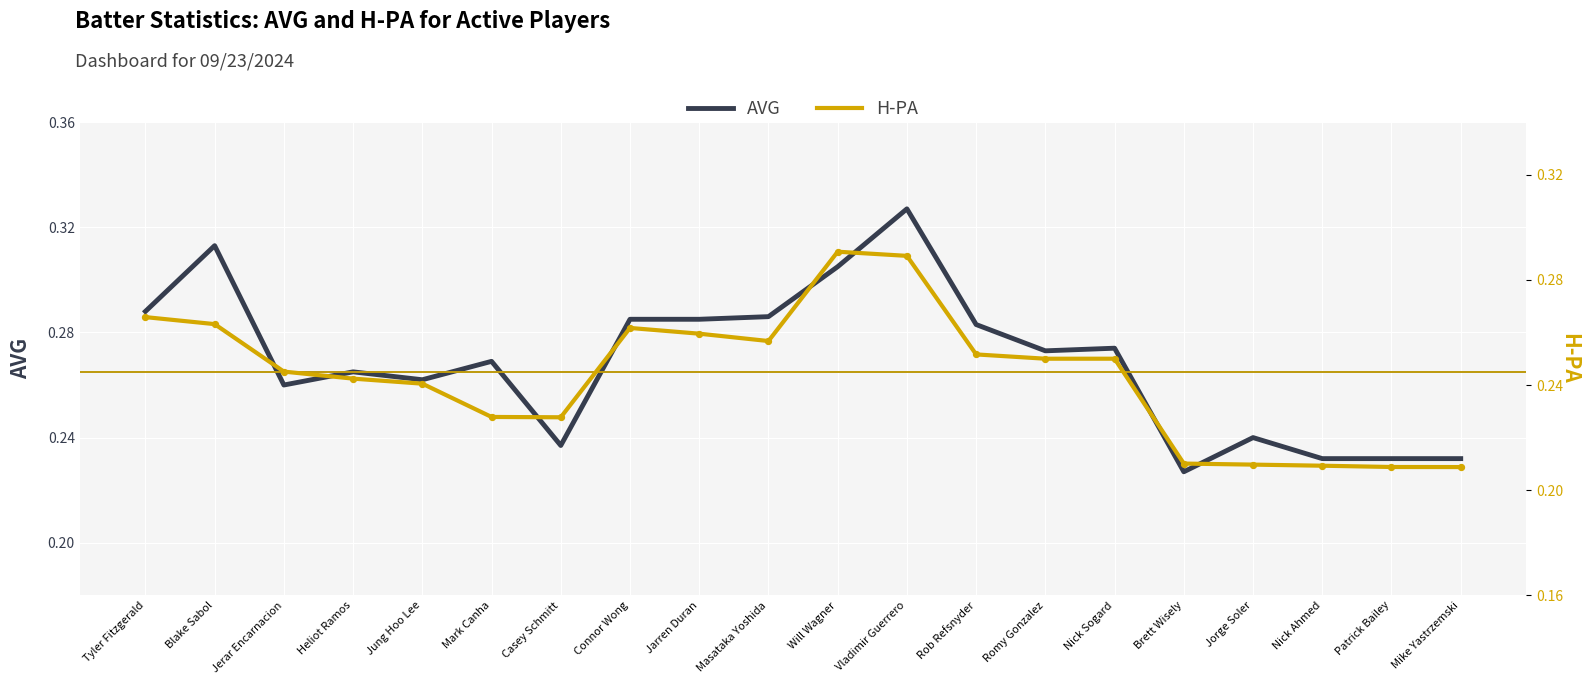

What are all the series names shown in the legend?

AVG, H-PA